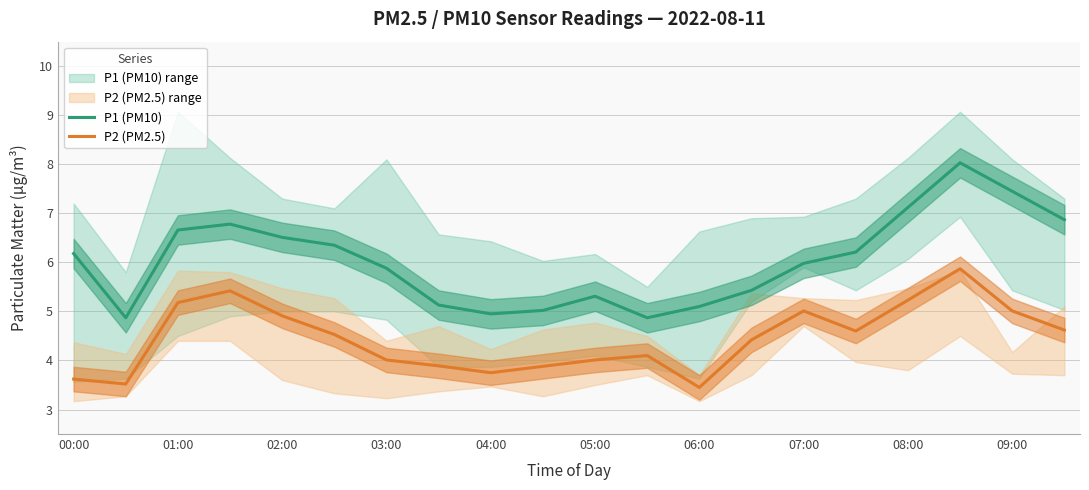

The value of P1 (PM10) at 05:00 is 5.3. True or false?

True